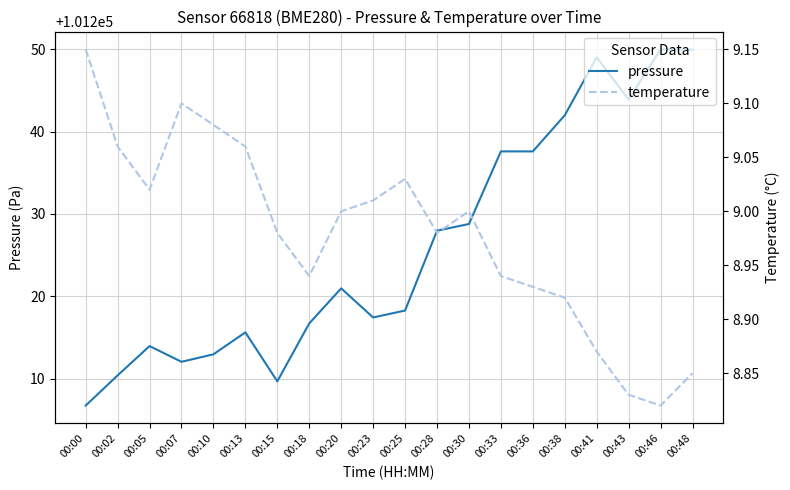

List the labels in order of pressure value, largest first.

00:46, 00:48, 00:41, 00:43, 00:38, 00:33, 00:36, 00:30, 00:28, 00:20, 00:25, 00:23, 00:18, 00:13, 00:05, 00:10, 00:07, 00:02, 00:15, 00:00